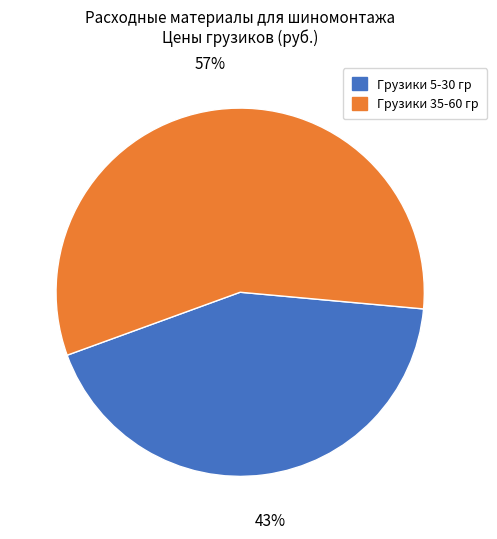

Count the number of slices in the pie.

2